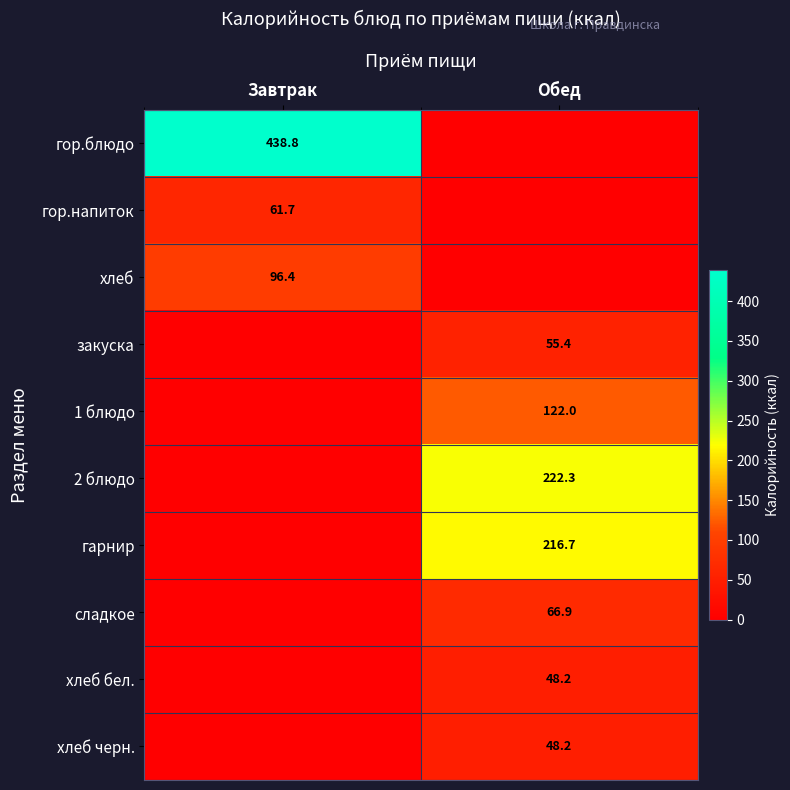

At which category does the chart reach its peak across all series?

Завтрак